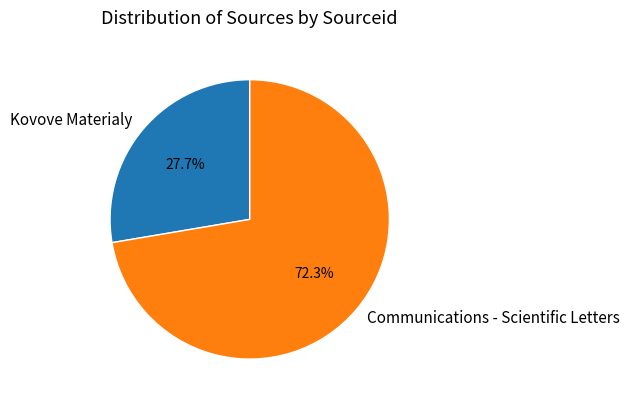

To the nearest percent, what is the difference between the Communications - Scientific Letters and Kovove Materialy slice percentages?

45%